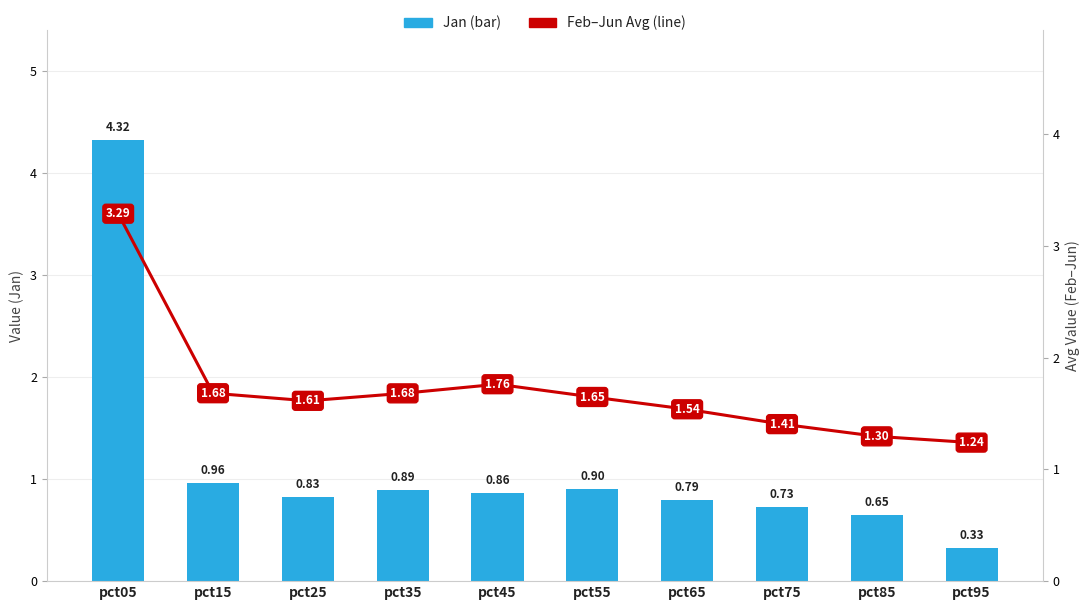

What is the total value across all series at pct15?

2.6